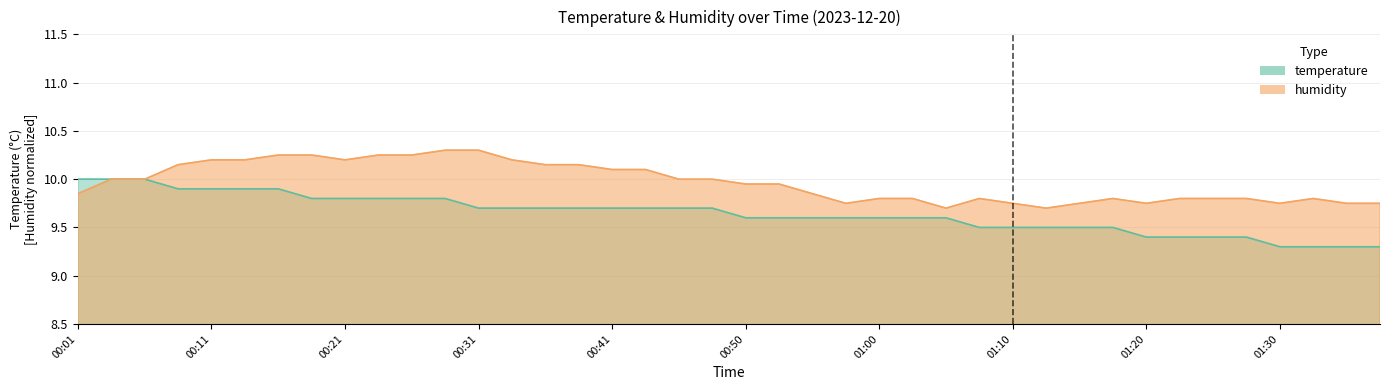

What are all the series names shown in the legend?

temperature, humidity